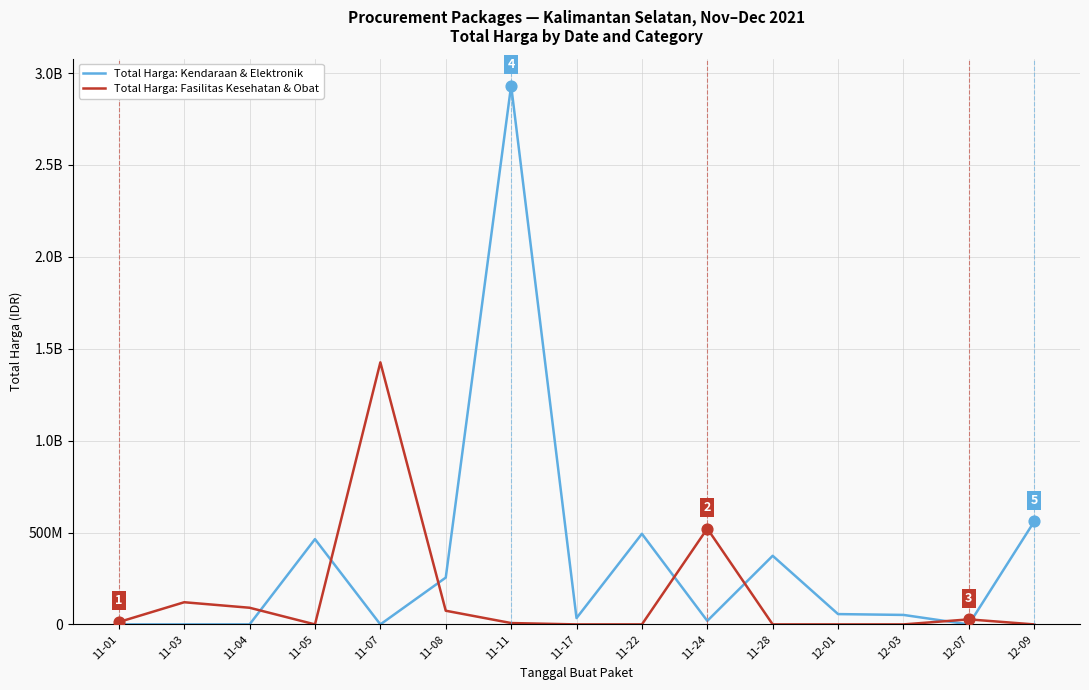

What are all the series names shown in the legend?

Total Harga: Kendaraan & Elektronik, Total Harga: Fasilitas Kesehatan & Obat